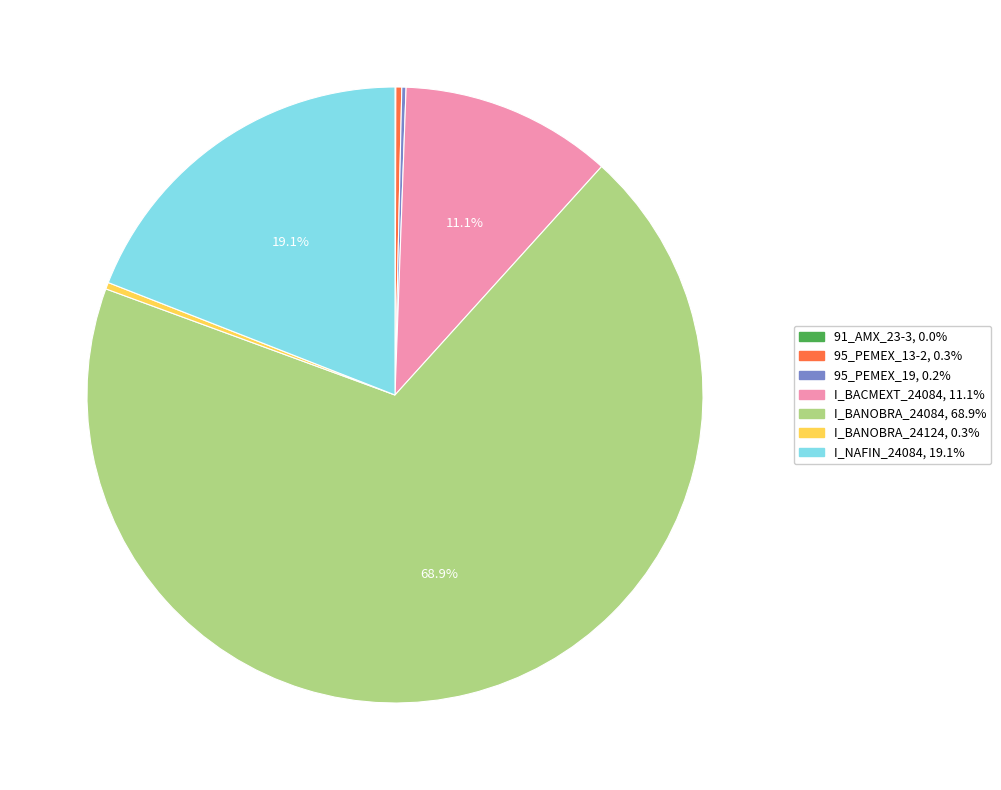

Combined, do I_BANOBRA_24084 and 95_PEMEX_13-2 account for over 50%?

Yes